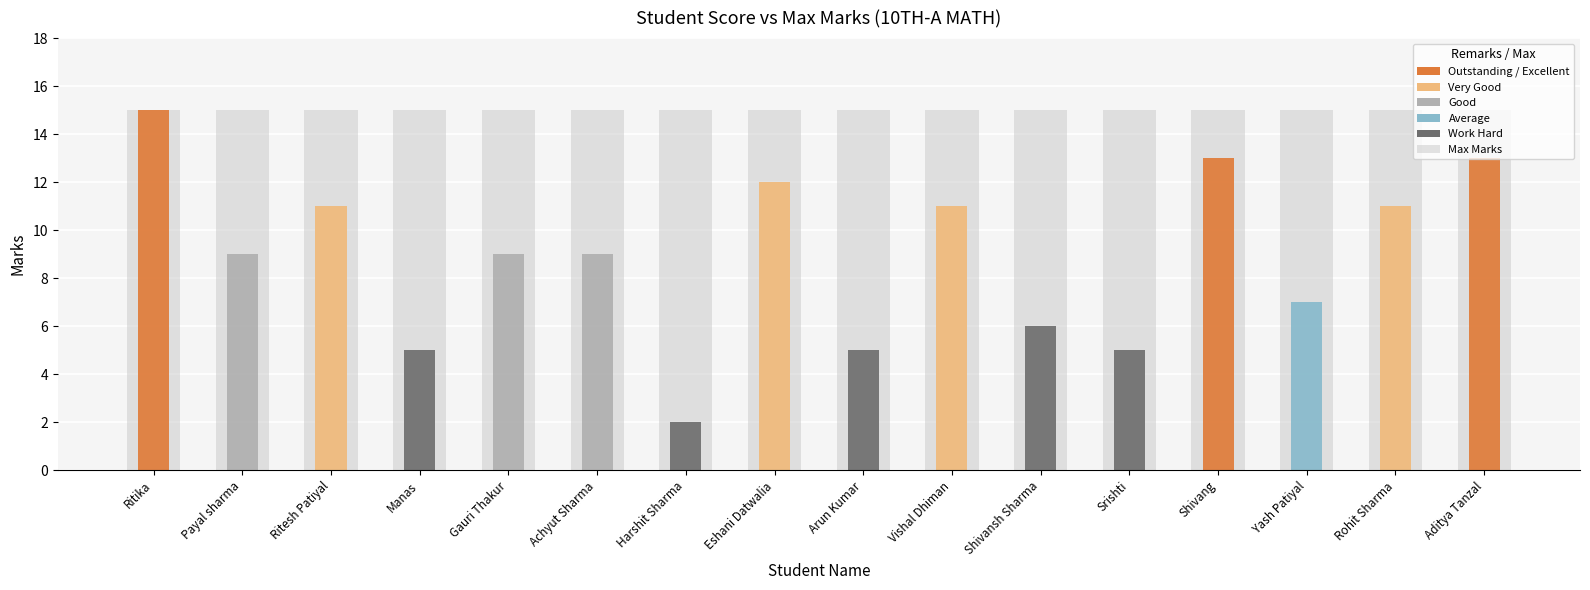

At which category is the sum across all series the highest?

Ritika